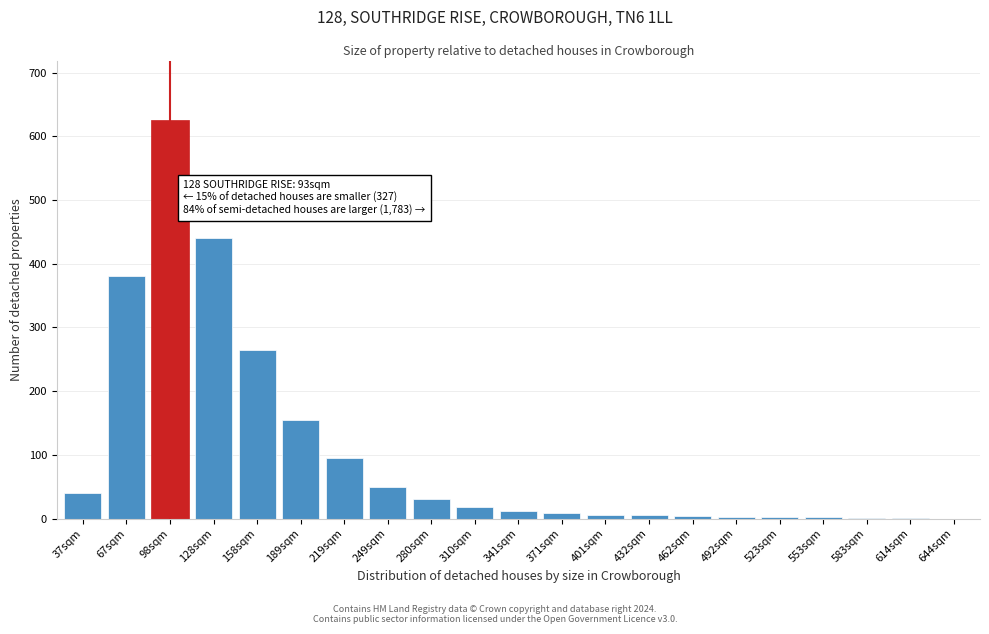

Where is the data nearest to the value 312?

158sqm